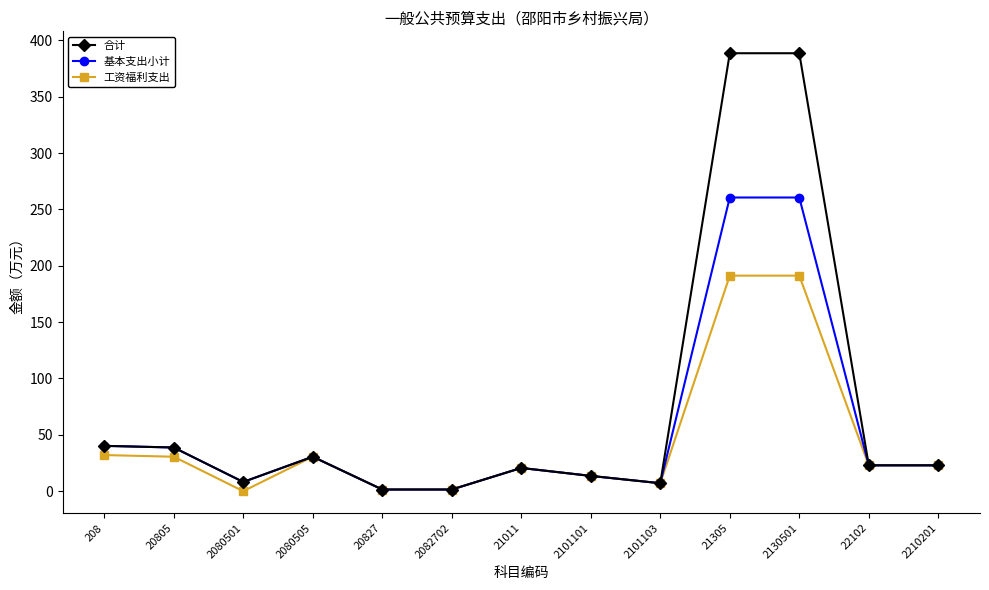

The value of 工资福利支出 at 2080505 is 10.1. True or false?

False